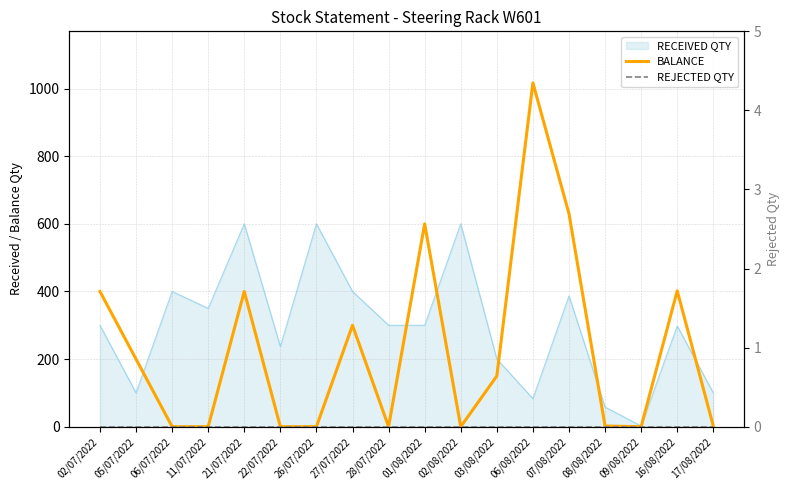

Which series has the largest range (max minus min)?

BALANCE